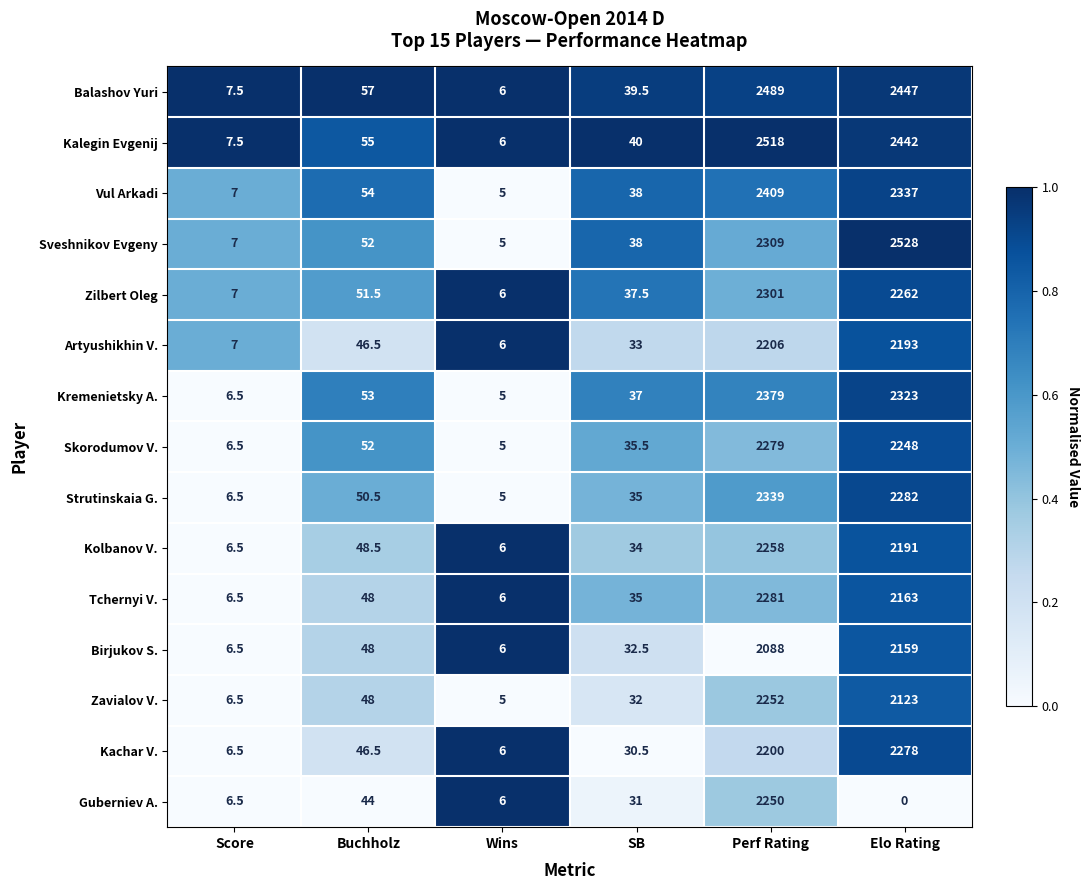

The value of Tchernyi V. at Elo Rating is 3864.0. True or false?

False